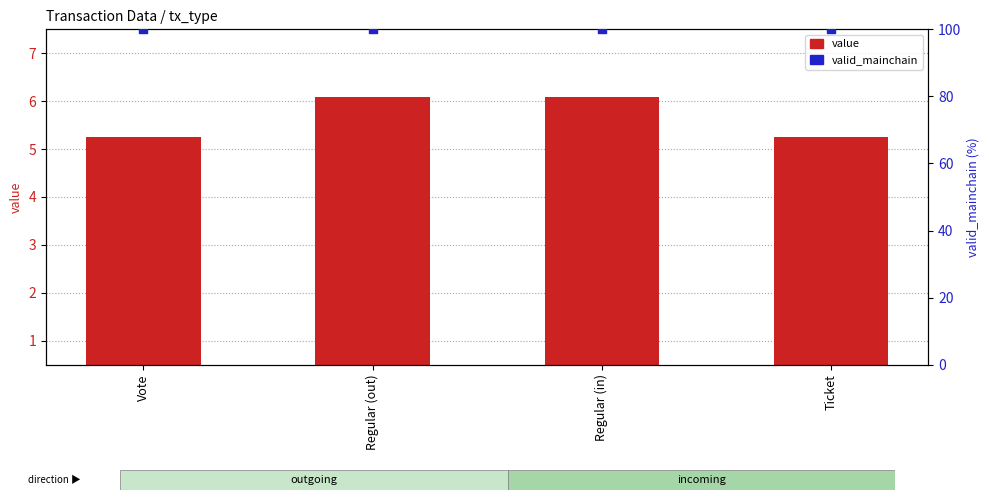

At how many categories does at least one series exceed 67?

4